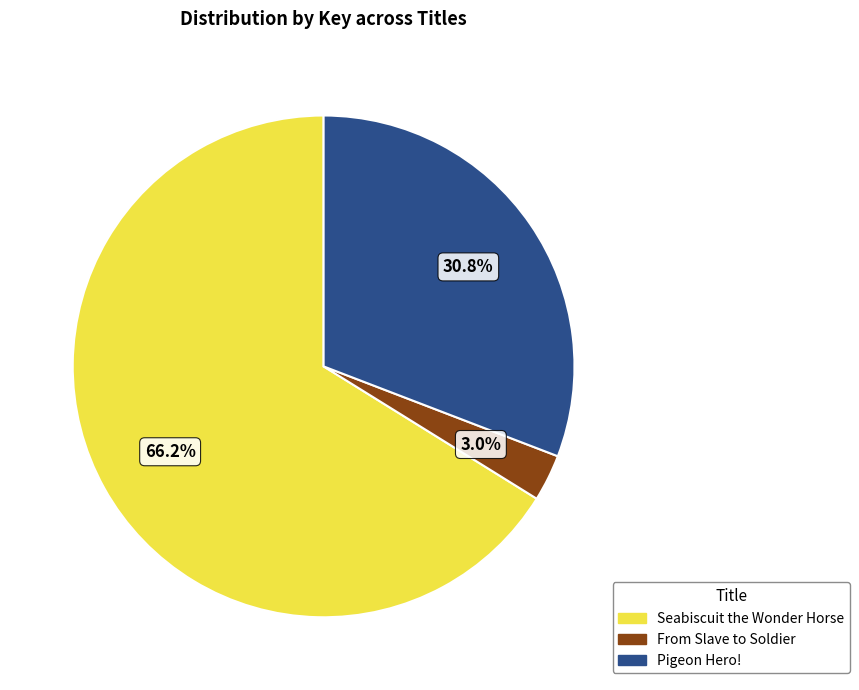

Which category has the smallest portion of the pie?

From Slave to Soldier